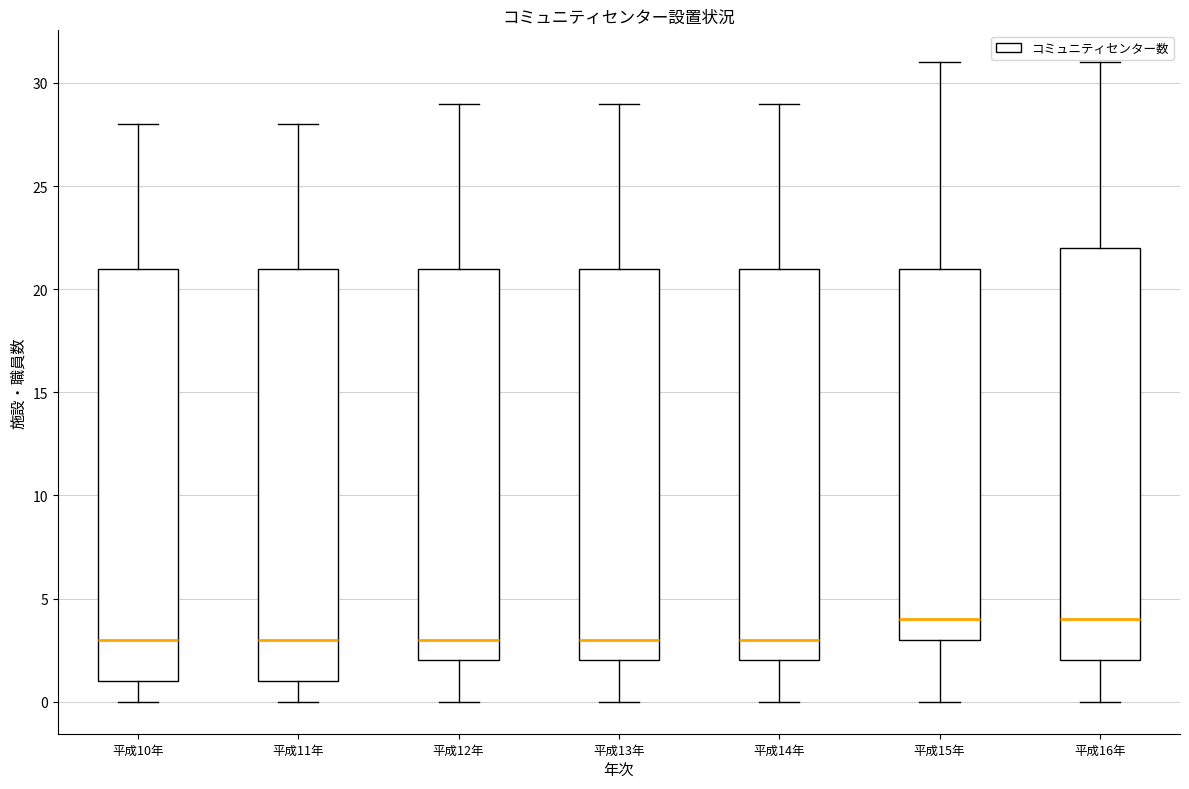

Reading left to right, read every box against the y-axis: the position of its median line, the range the box covers, and the ends of its whiskers. The values are not printed on the chart, so give them approximately, as read against the axis.

平成10年: median 3, box 1 to 21, whiskers 0 to 28
平成11年: median 3, box 1 to 21, whiskers 0 to 28
平成12年: median 3, box 2 to 21, whiskers 0 to 29
平成13年: median 3, box 2 to 21, whiskers 0 to 29
平成14年: median 3, box 2 to 21, whiskers 0 to 29
平成15年: median 4, box 3 to 21, whiskers 0 to 31
平成16年: median 4, box 2 to 22, whiskers 0 to 31